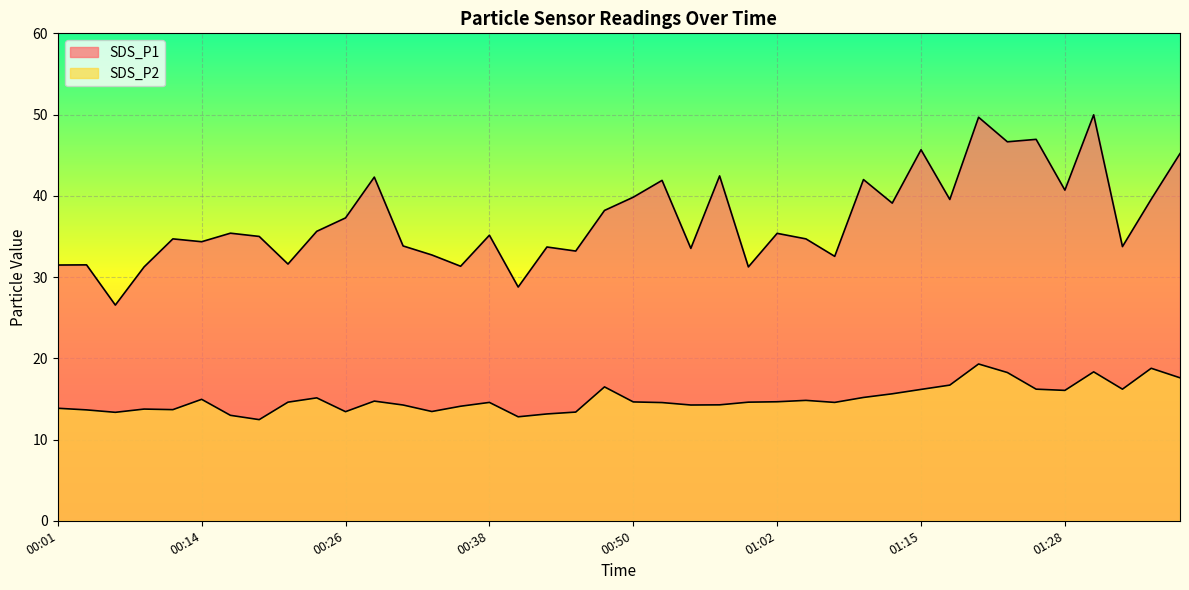

What is the sum of all SDS_P2 values?

599.5